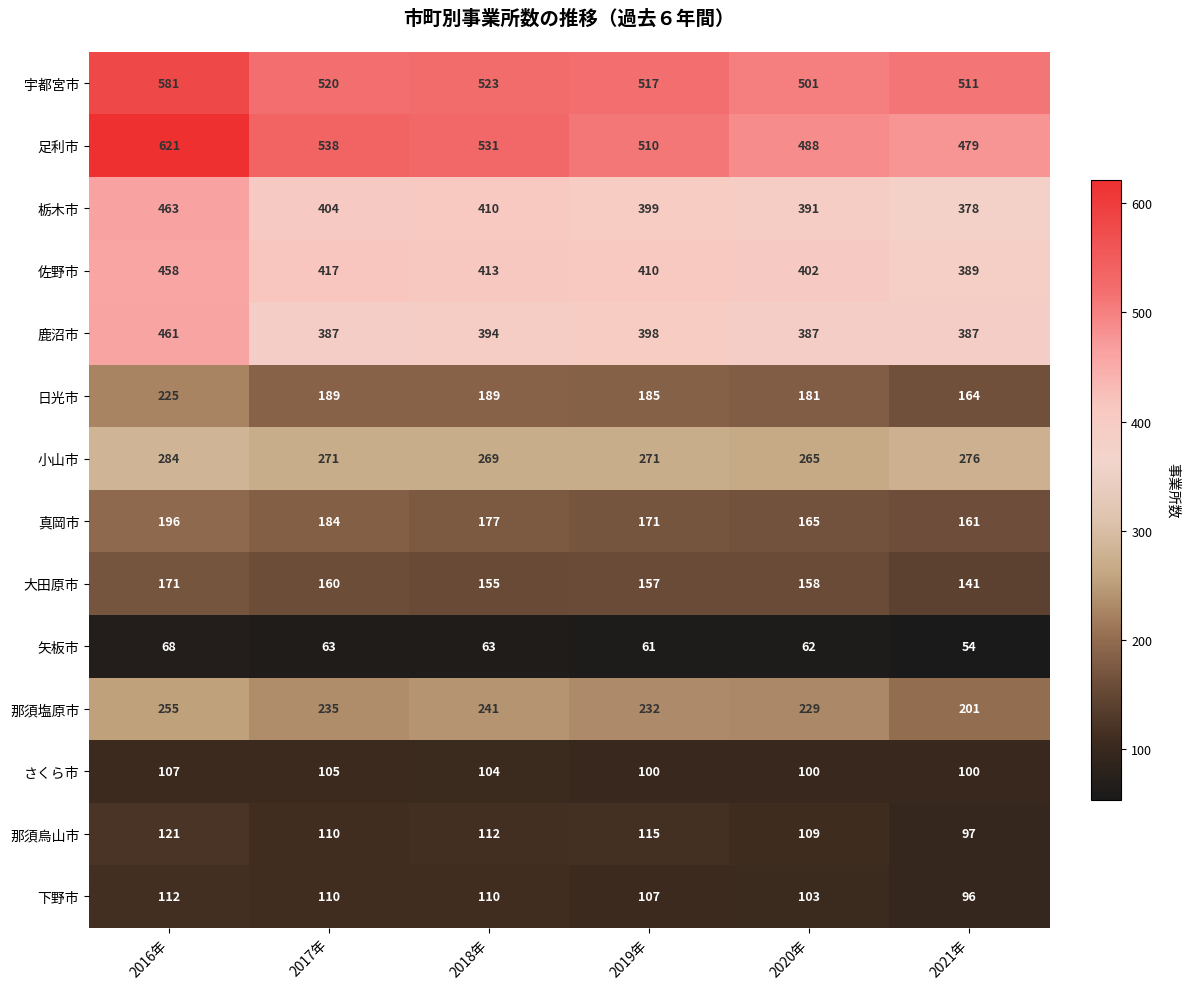

Between 2020年 and 2021年, which series saw the biggest shift?

那須塩原市